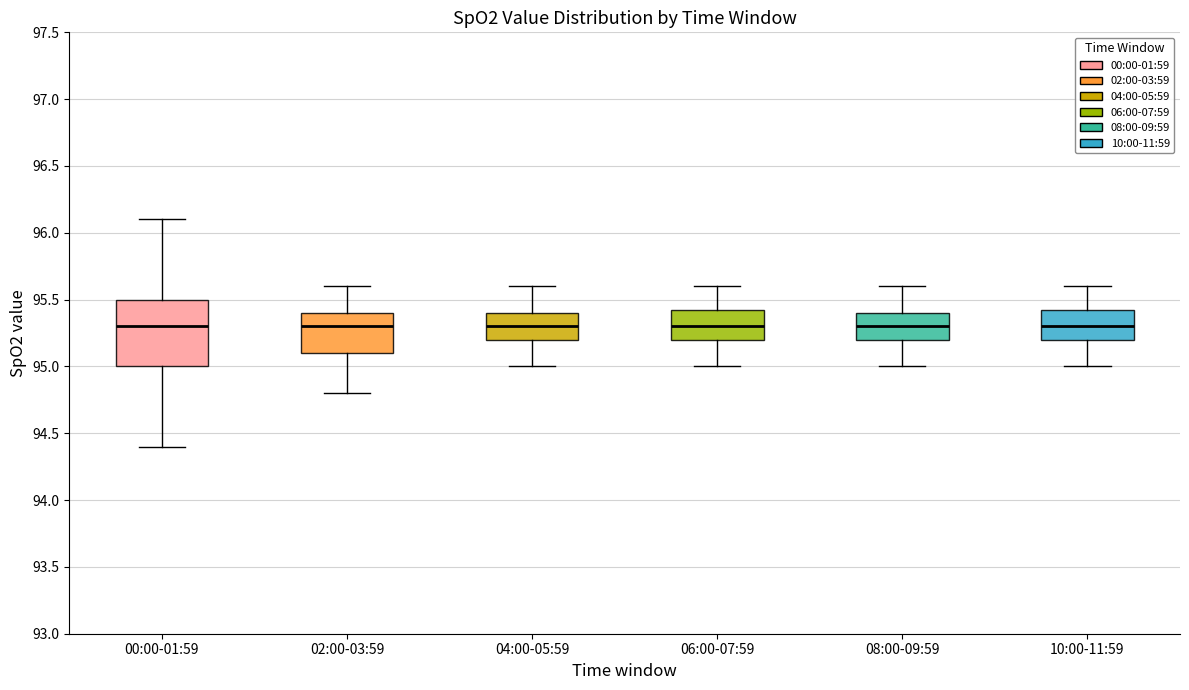

Which box is the tallest, from its lower edge to its upper edge?

00:00-01:59